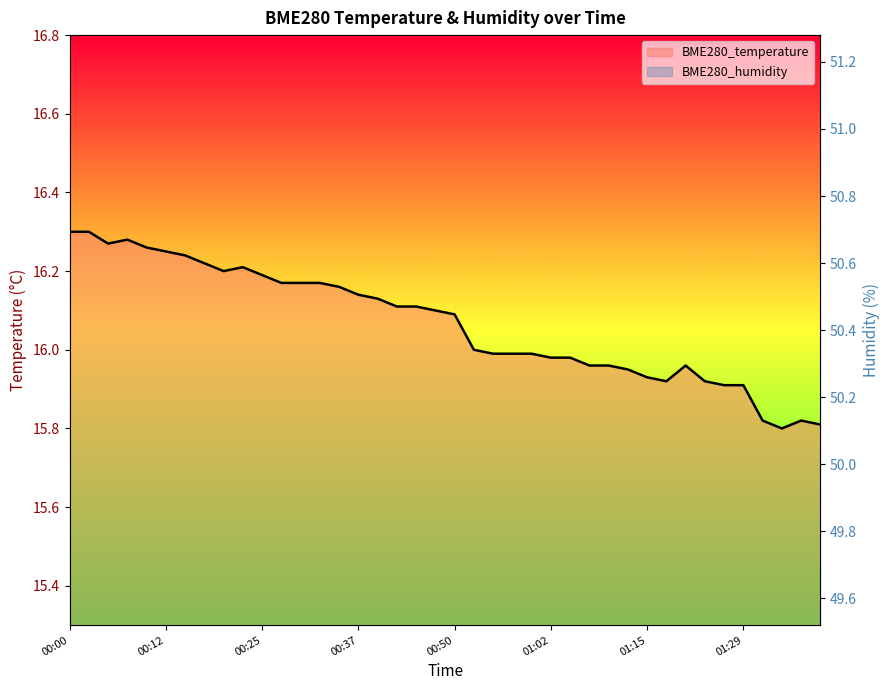

At which category is the sum across all series the highest?

01:36